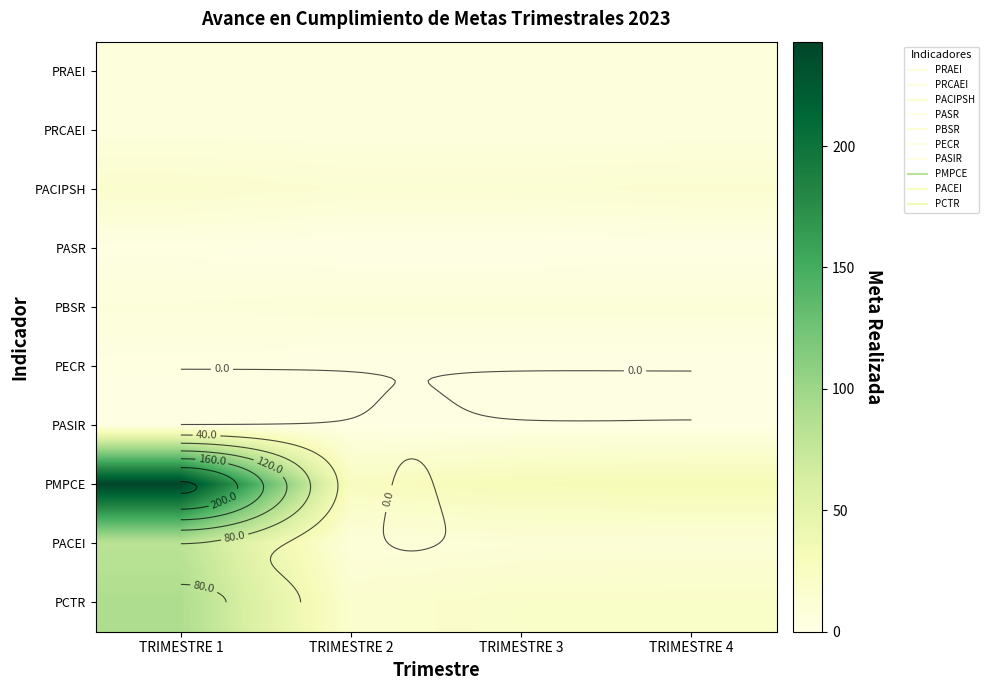

Is the value of PACIPSH at TRIMESTRE 4 greater than the value of PASIR at TRIMESTRE 1?

Yes